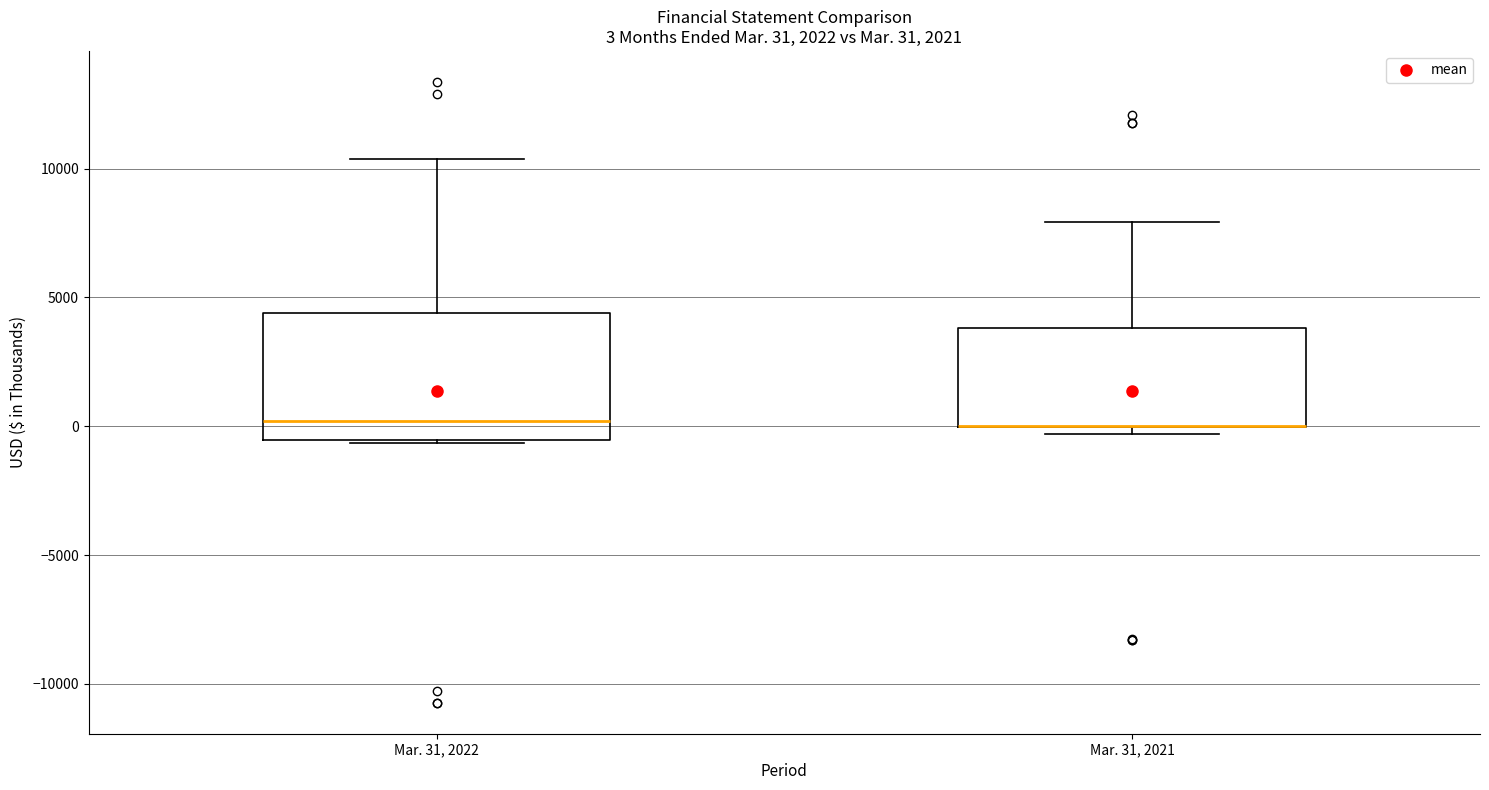

Which box is the tallest, from its lower edge to its upper edge?

Mar. 31, 2022